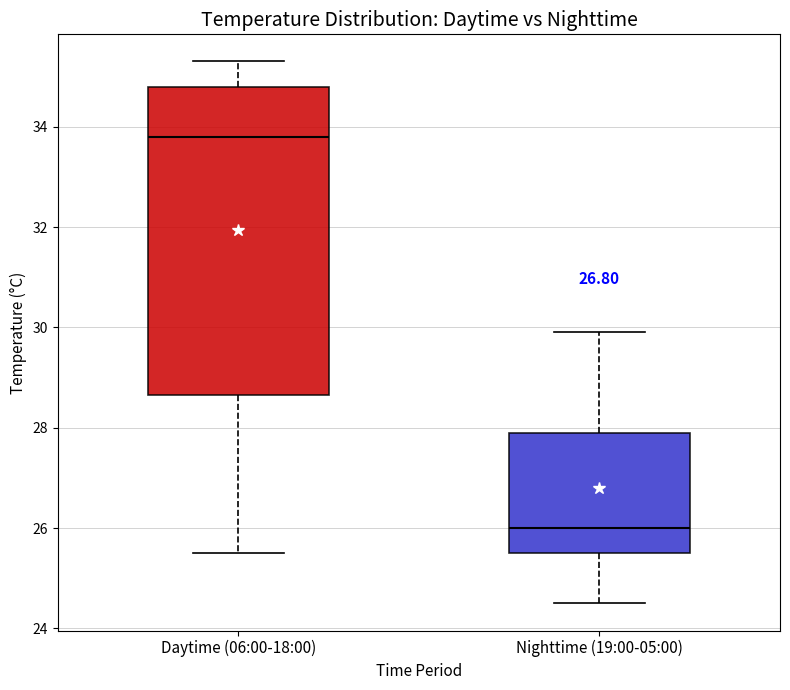

Which box's median line is the lowest?

Nighttime (19:00-05:00)